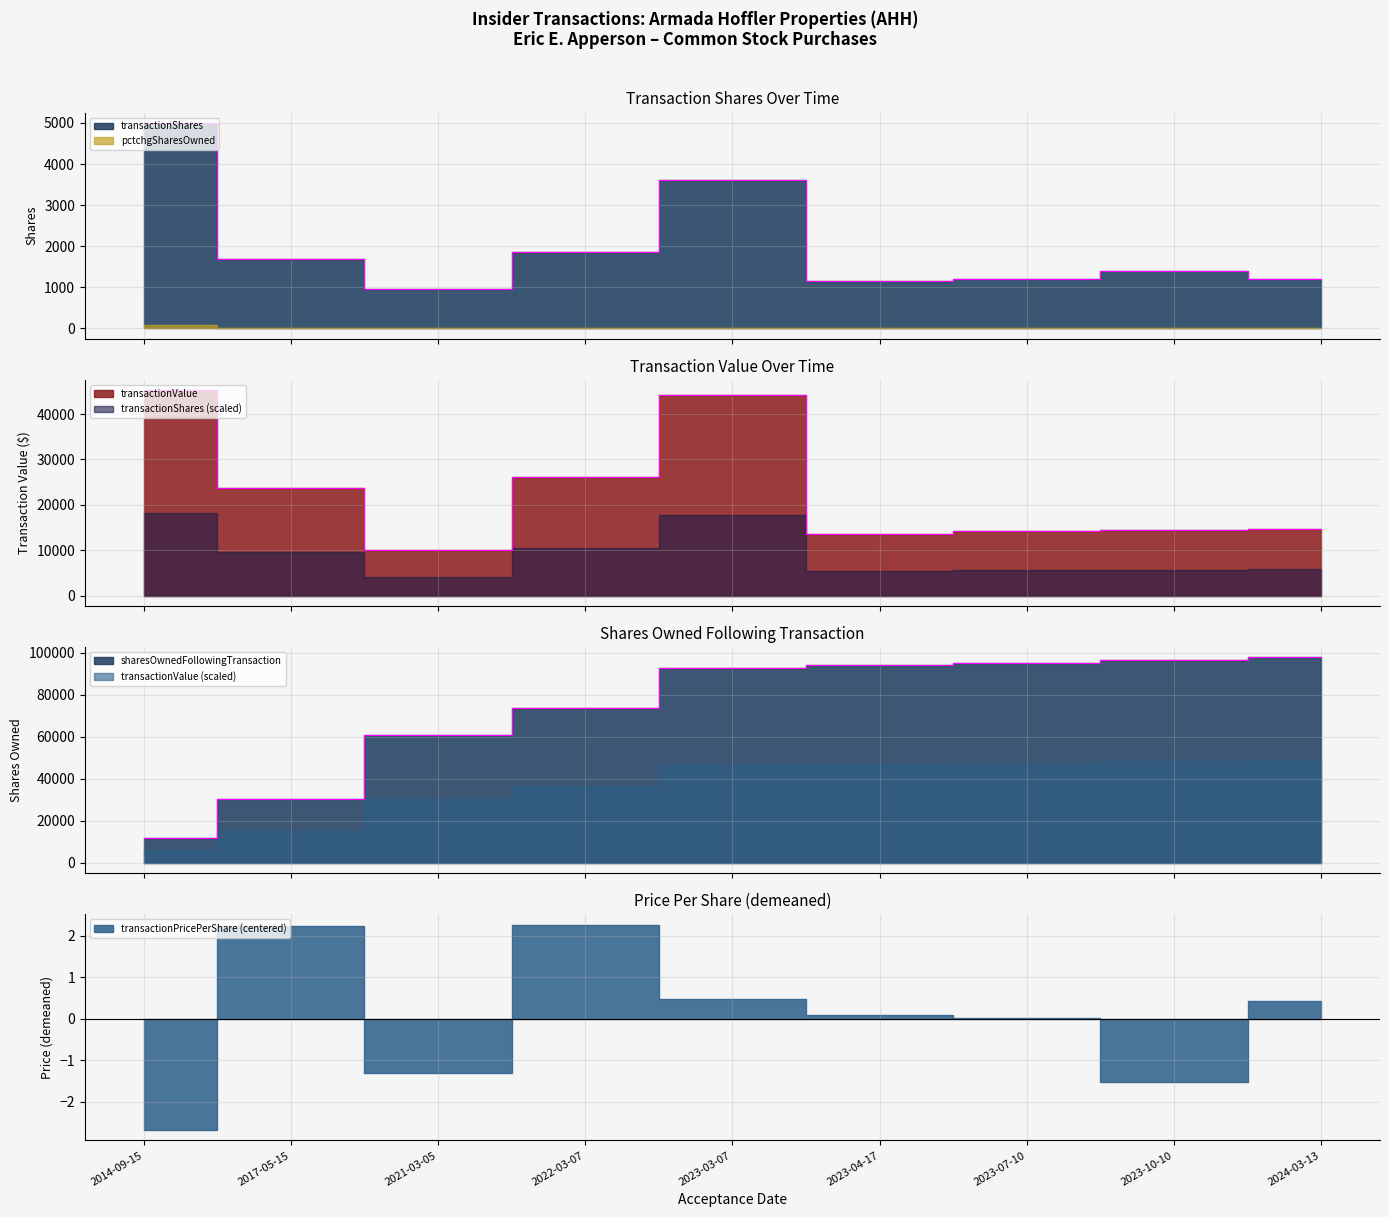

True or false: sharesOwnedFollowingTransaction has a value of 73410 at 2022-03-07.

True